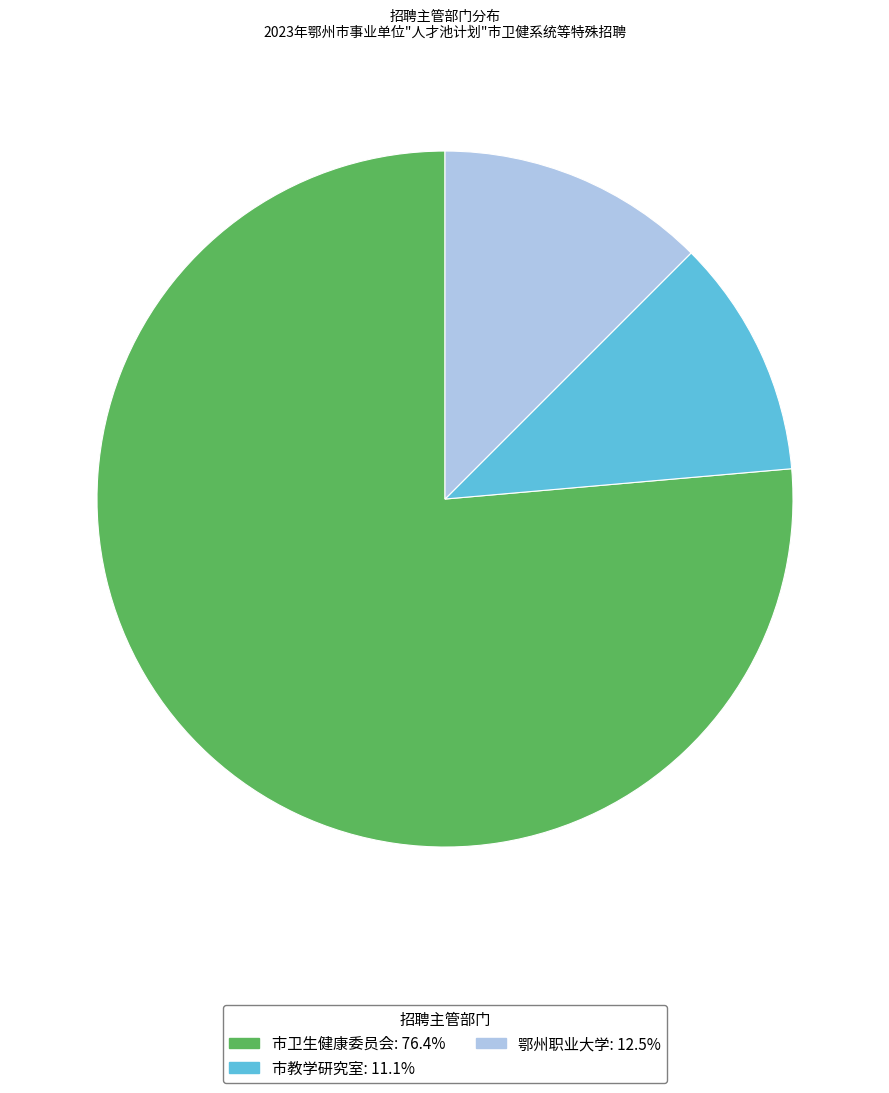

Which has a higher value, 鄂州职业大学 or 市卫生健康委员会?

市卫生健康委员会